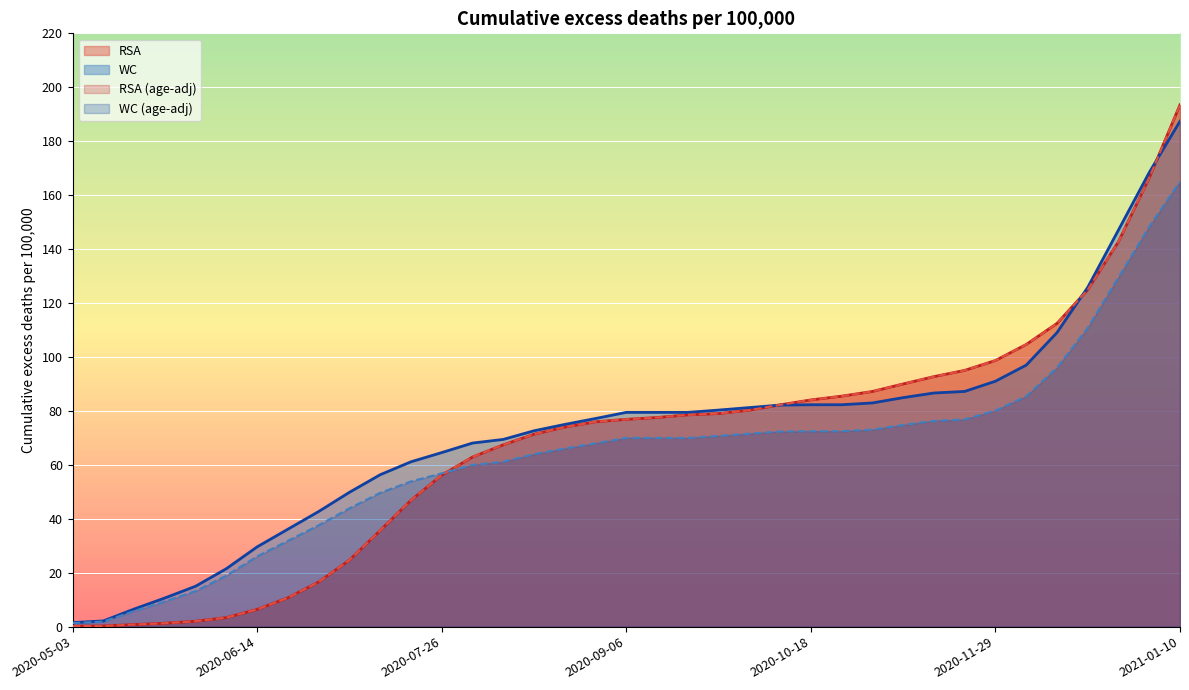

Between 2020-05-03 and 2021-01-10, which series saw the biggest shift?

RSA